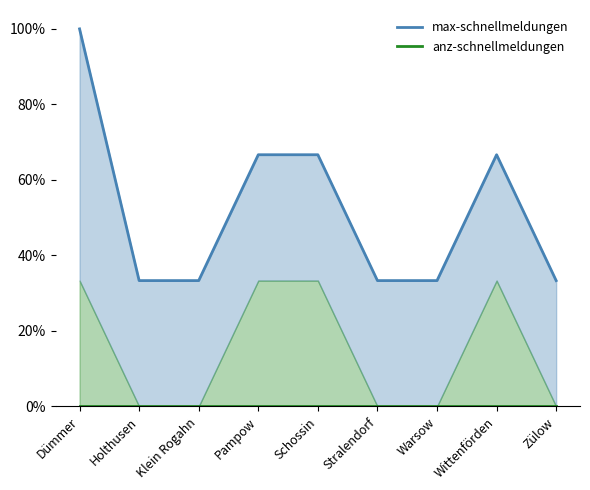

What is the label of the 1st point from the left?

Dümmer